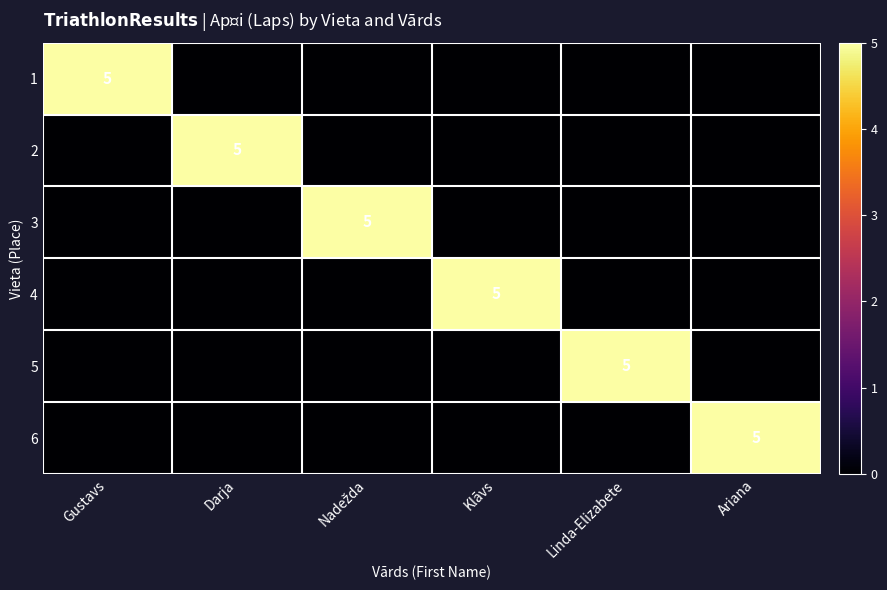

What is the maximum value shown in the chart?

5